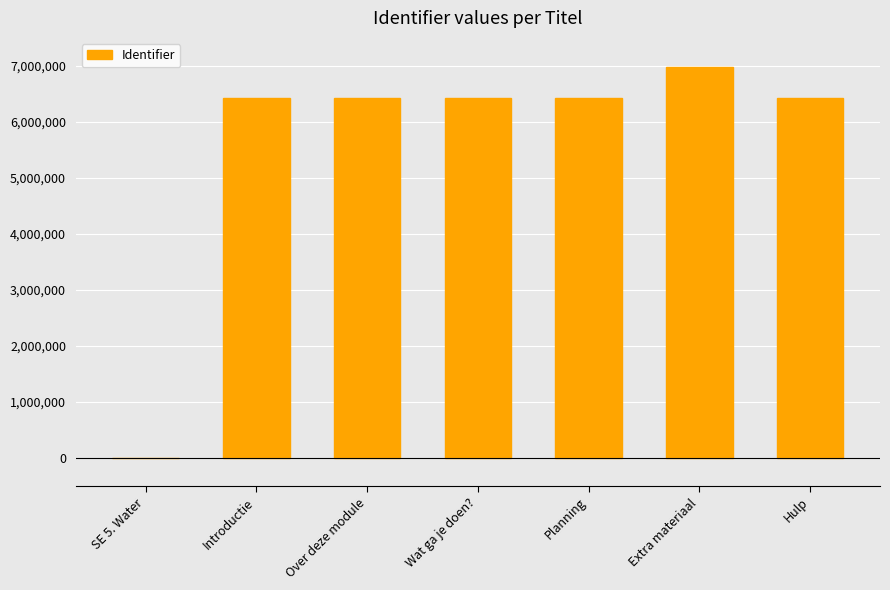

What value does the data have at Planning, to the nearest 10?

6431080